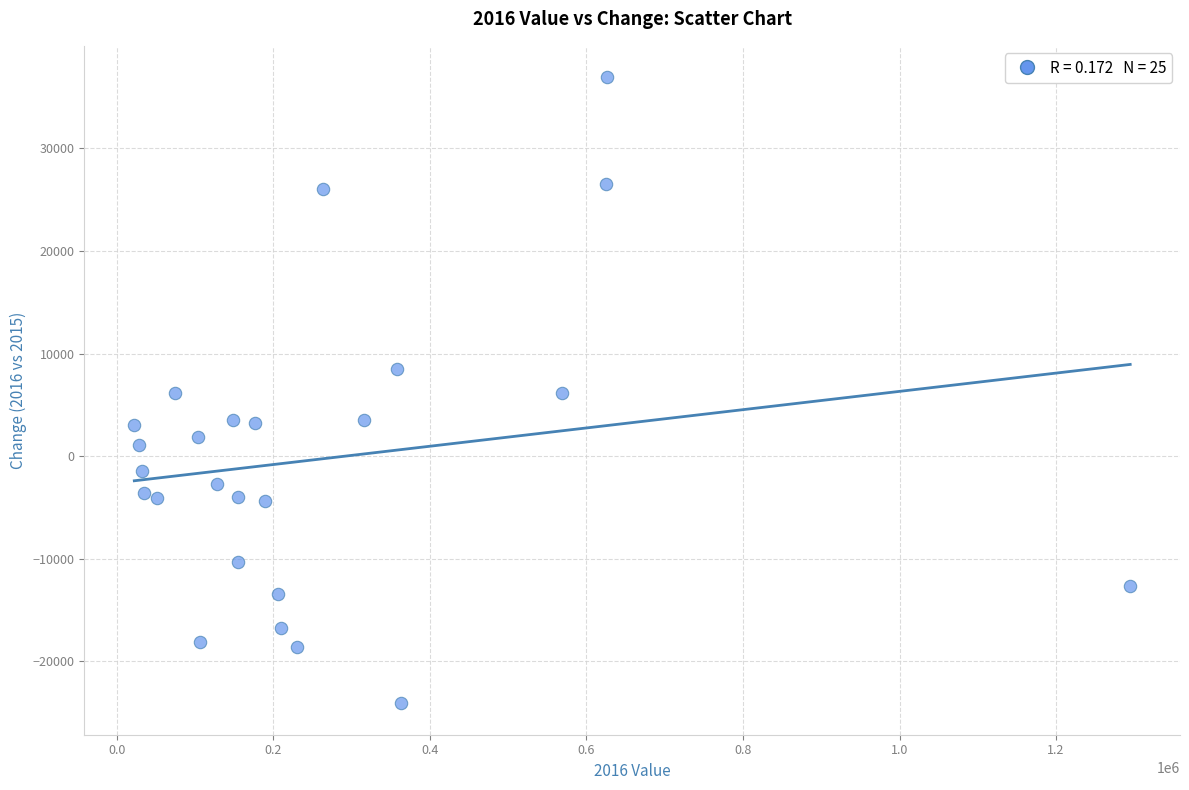

What is the range of Y values (max minus min)?

61050